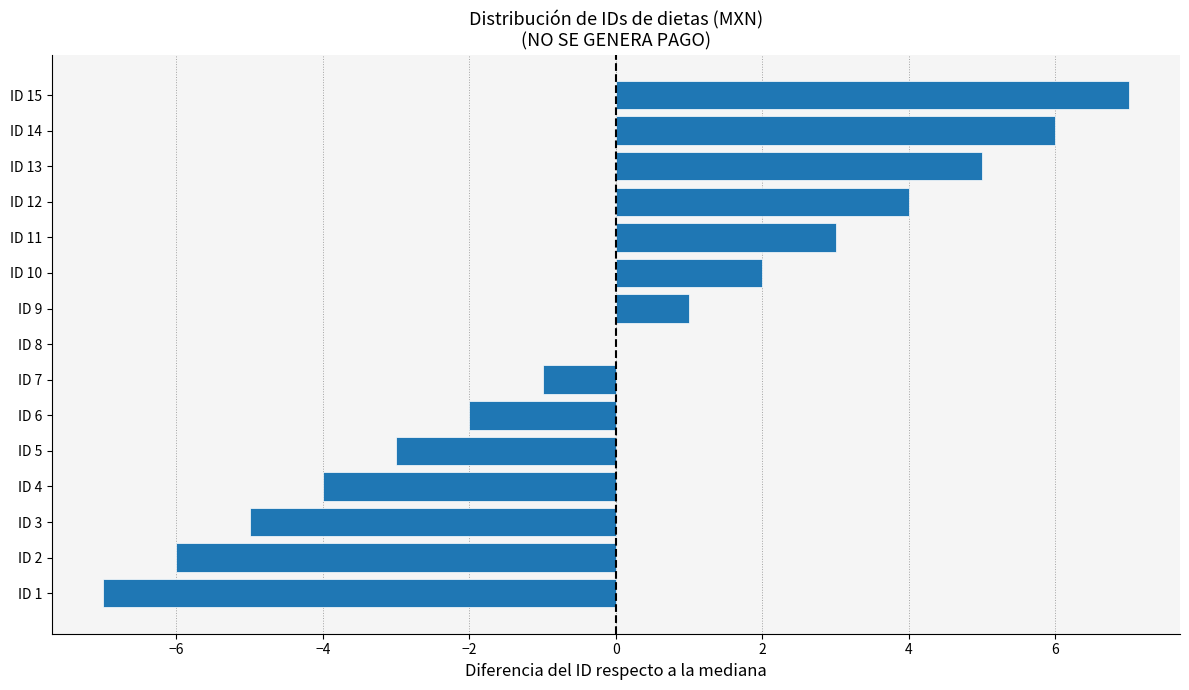

What is the sum of the values at ID 1 and ID 8?

-7